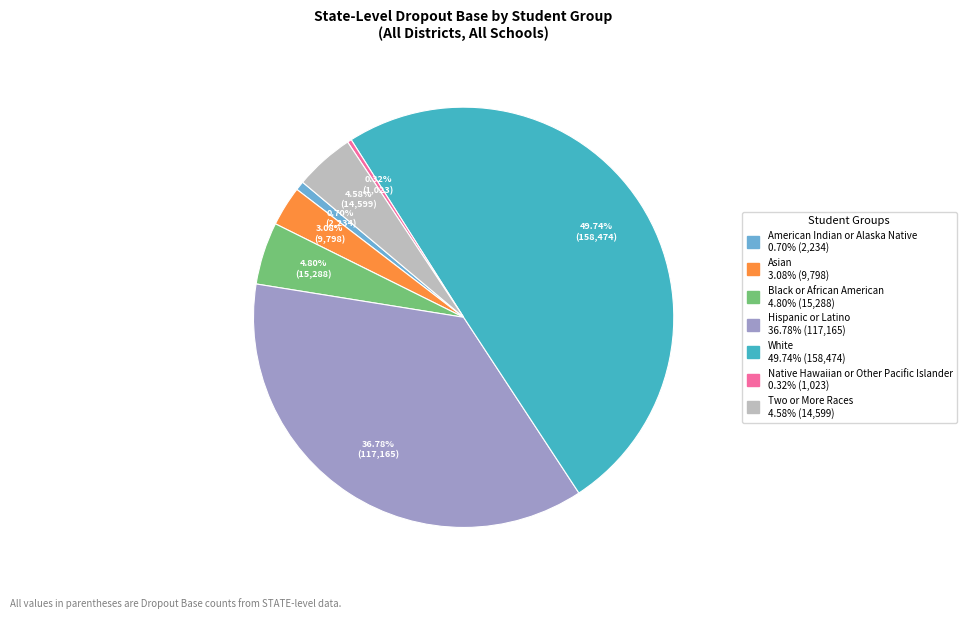

To the nearest percent, what portion does Asian represent?

3%